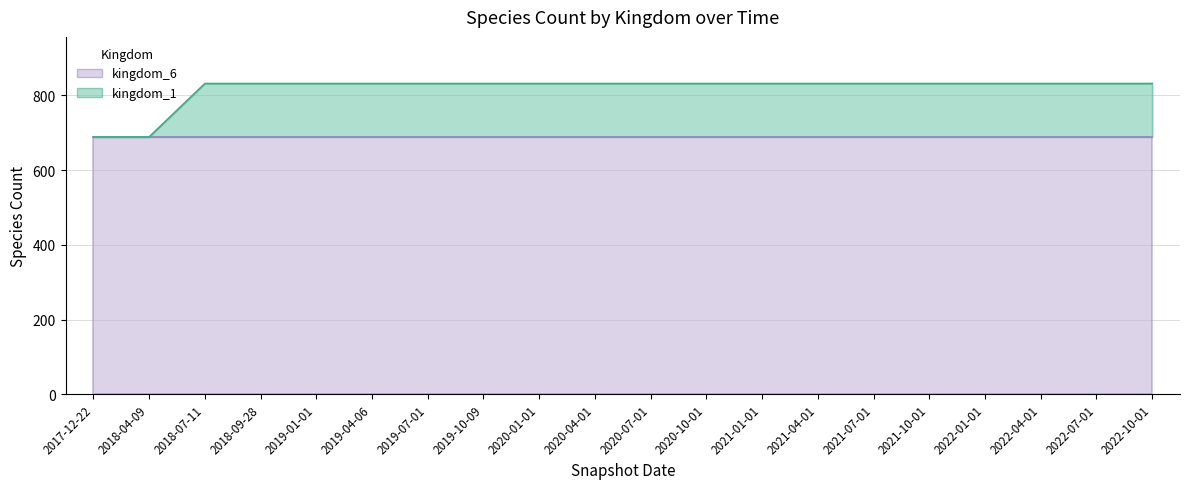

List the labels in order of value, largest first.

2018-07-11, 2018-09-28, 2019-01-01, 2019-04-06, 2019-07-01, 2019-10-09, 2020-01-01, 2020-04-01, 2020-07-01, 2020-10-01, 2021-01-01, 2021-04-01, 2021-07-01, 2021-10-01, 2022-01-01, 2022-04-01, 2022-07-01, 2022-10-01, 2017-12-22, 2018-04-09